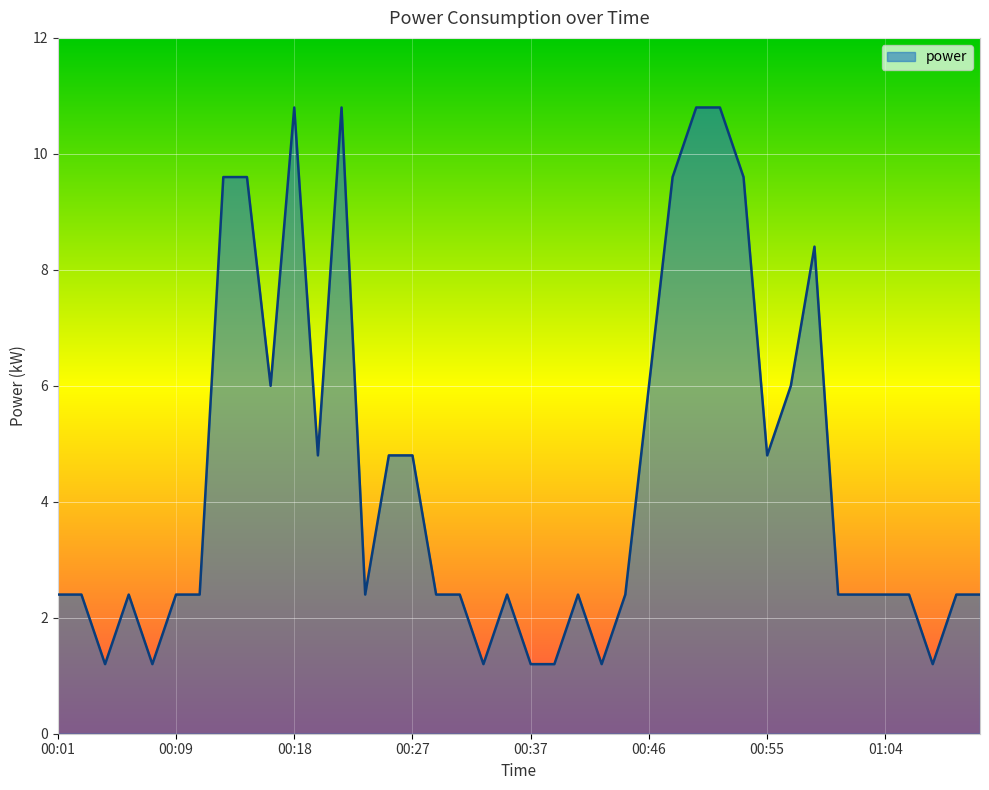

What is the smallest value displayed?

1.2